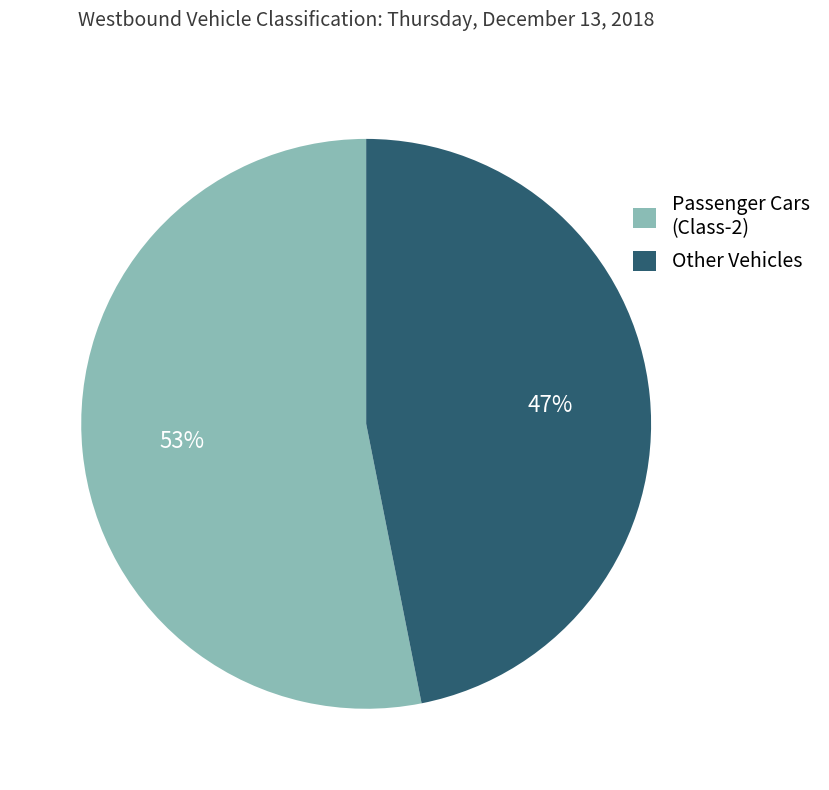

Which slice is the smallest?

Other Vehicles